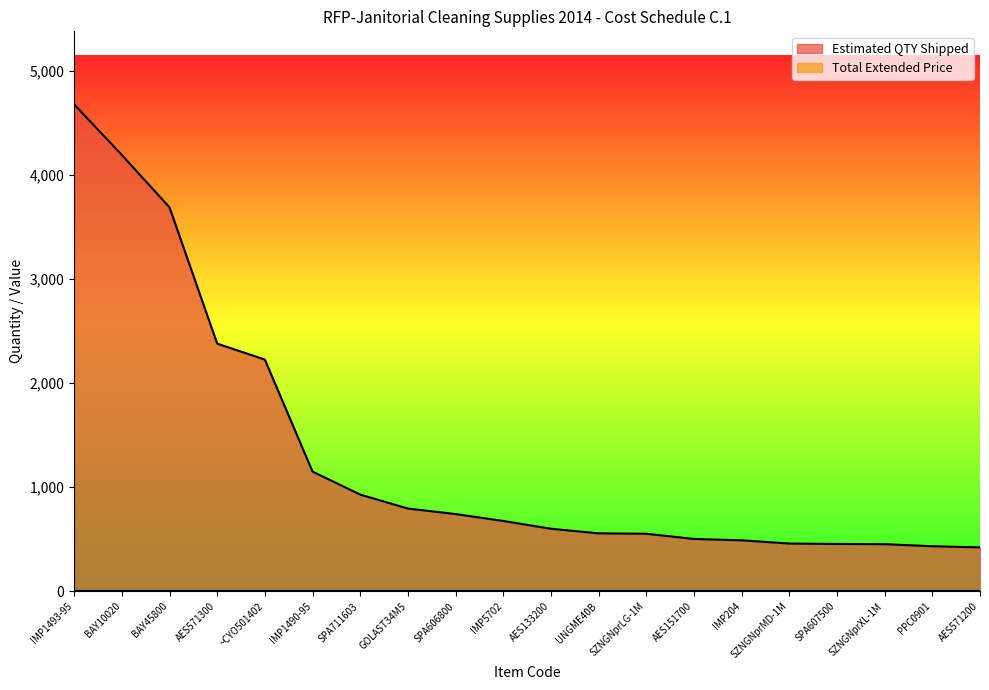

The chart shows a value of 676 at IMP5702. True or false?

True